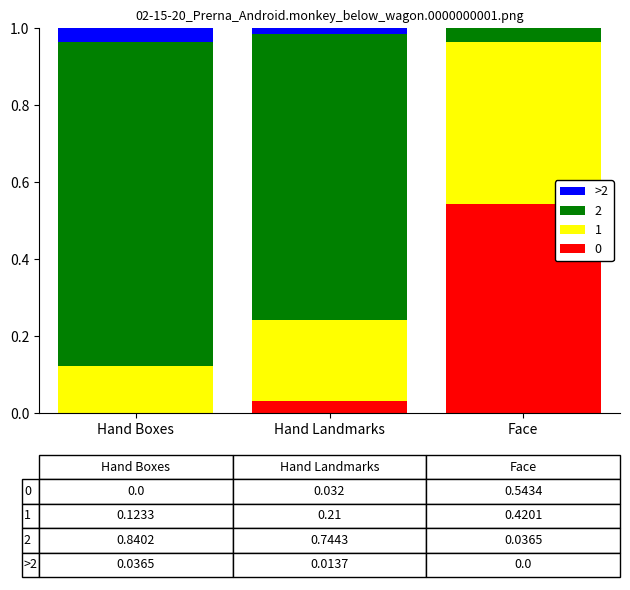

Is it true that 0 equals -0.3 at Hand Boxes?

False